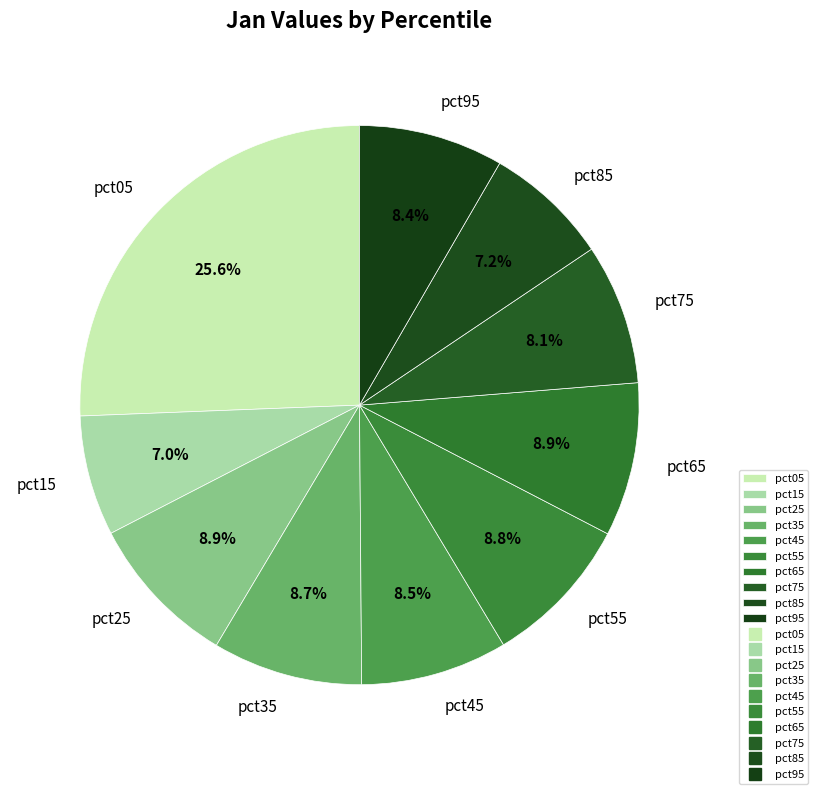

What portion of the pie excludes pct25?

91.1%